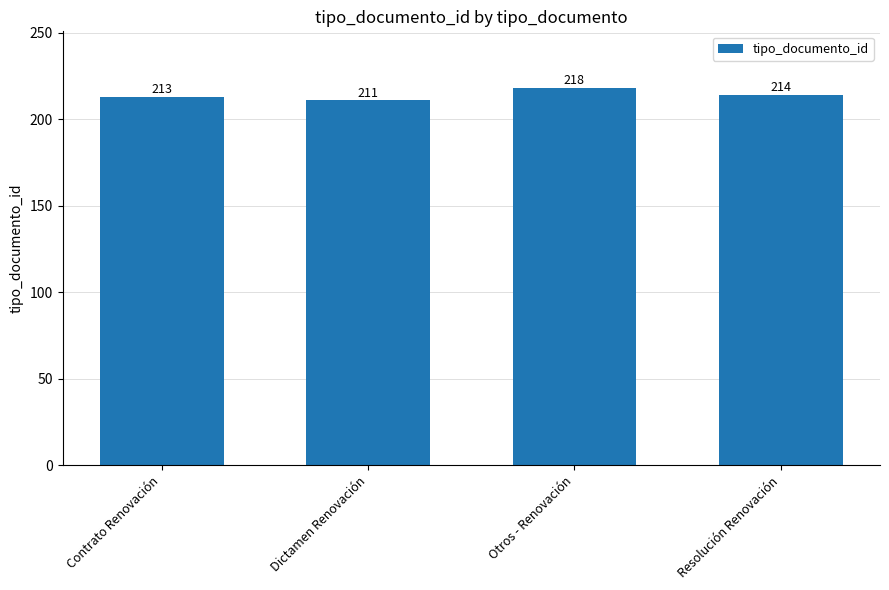

How many values are below 214?

2